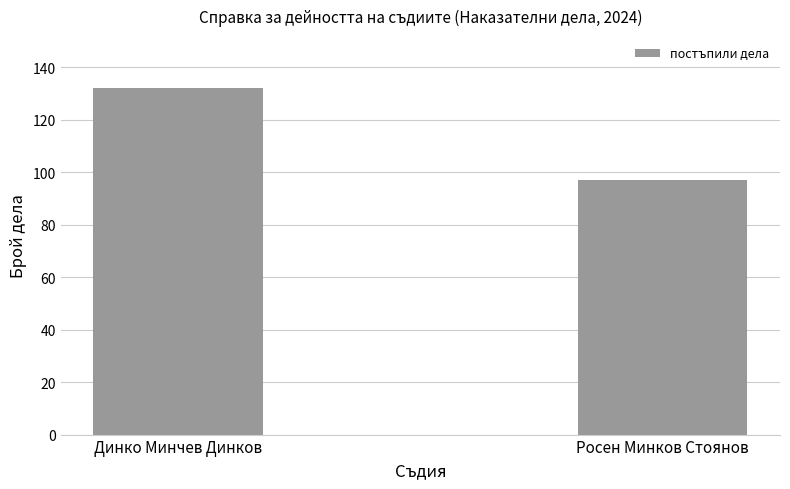

Rank the categories by value from highest to lowest.

Динко Минчев Динков, Росен Минков Стоянов